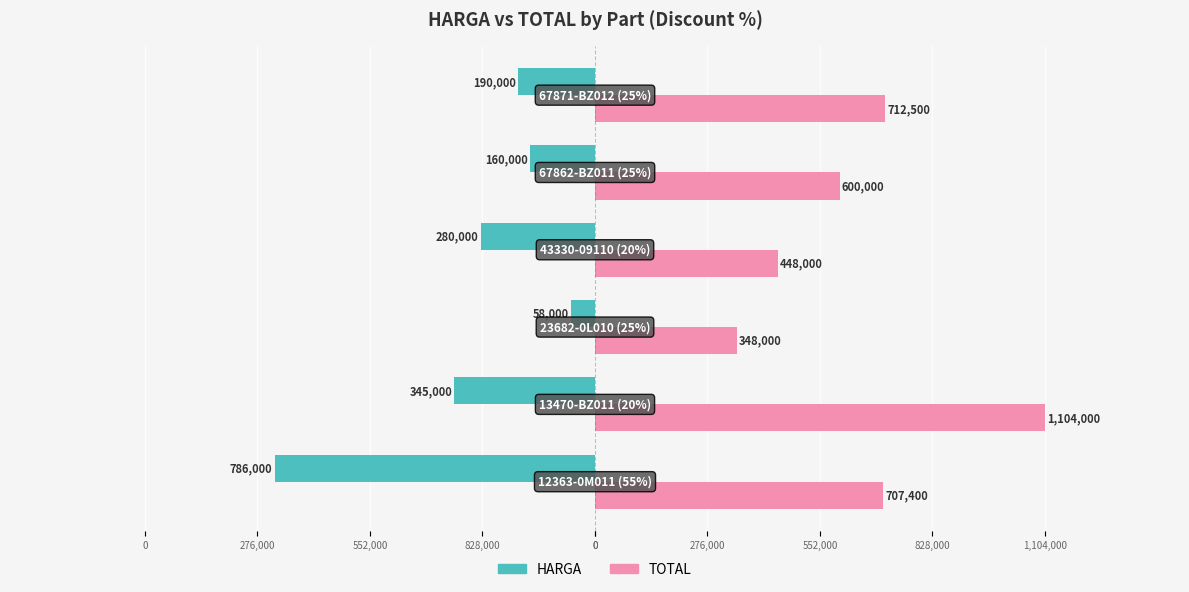

What are all the series names shown in the legend?

HARGA, TOTAL